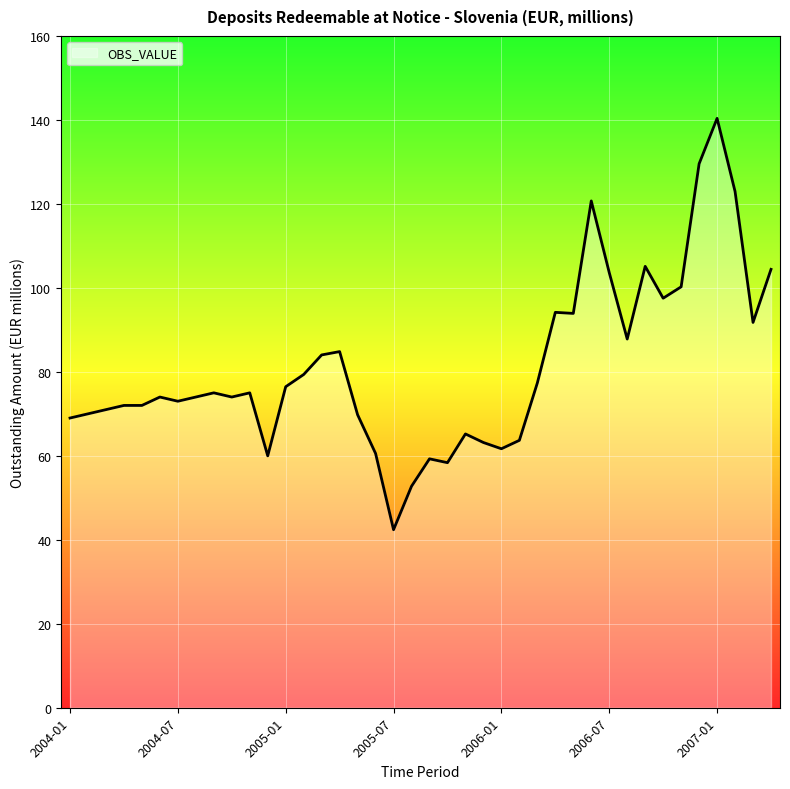

What is the maximum value shown in the chart?

140.4